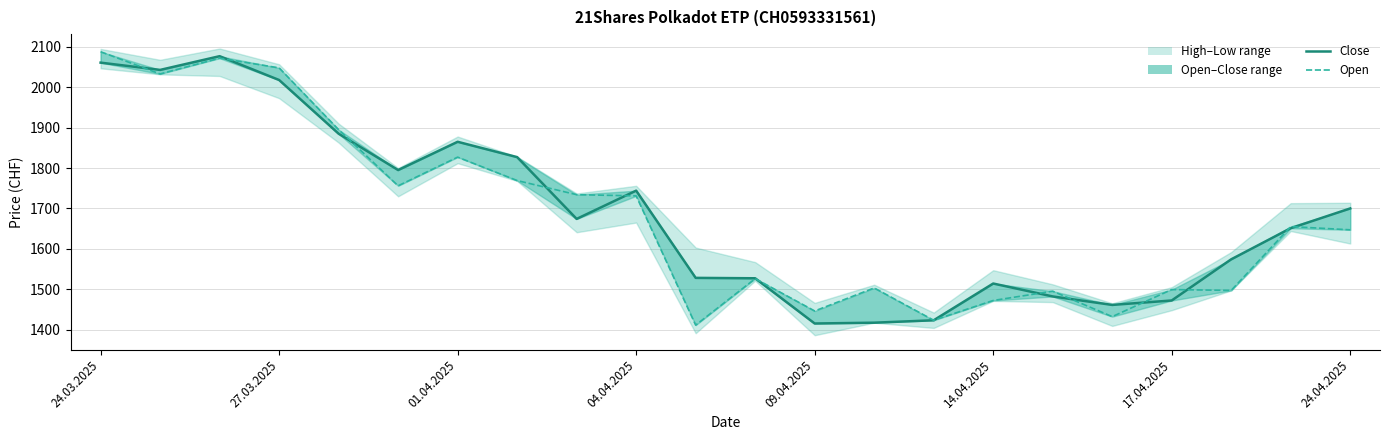

What is the minimum value for Close?

1415